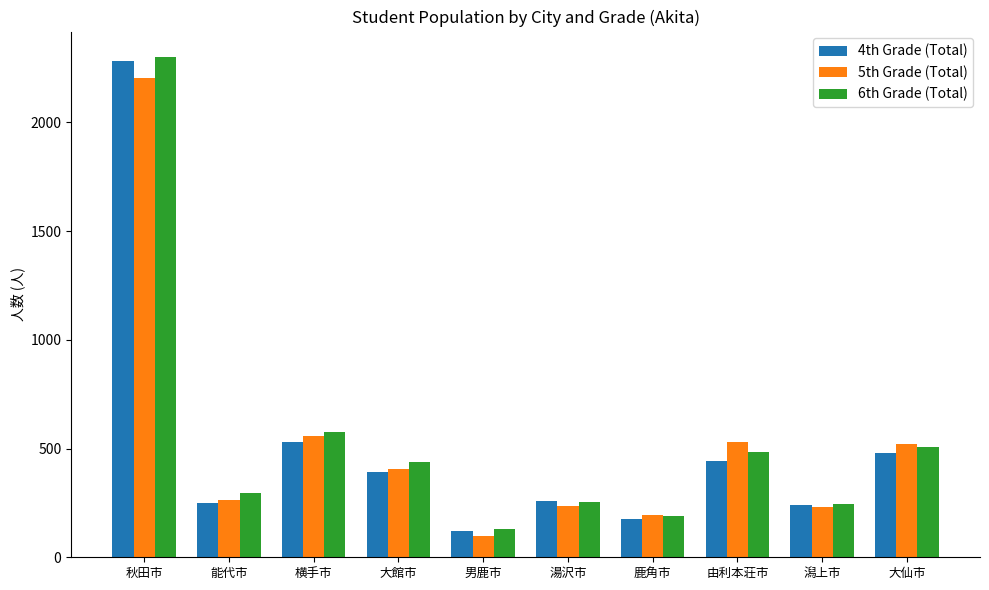

What is the highest value of the 6th Grade (Total) series?

2303